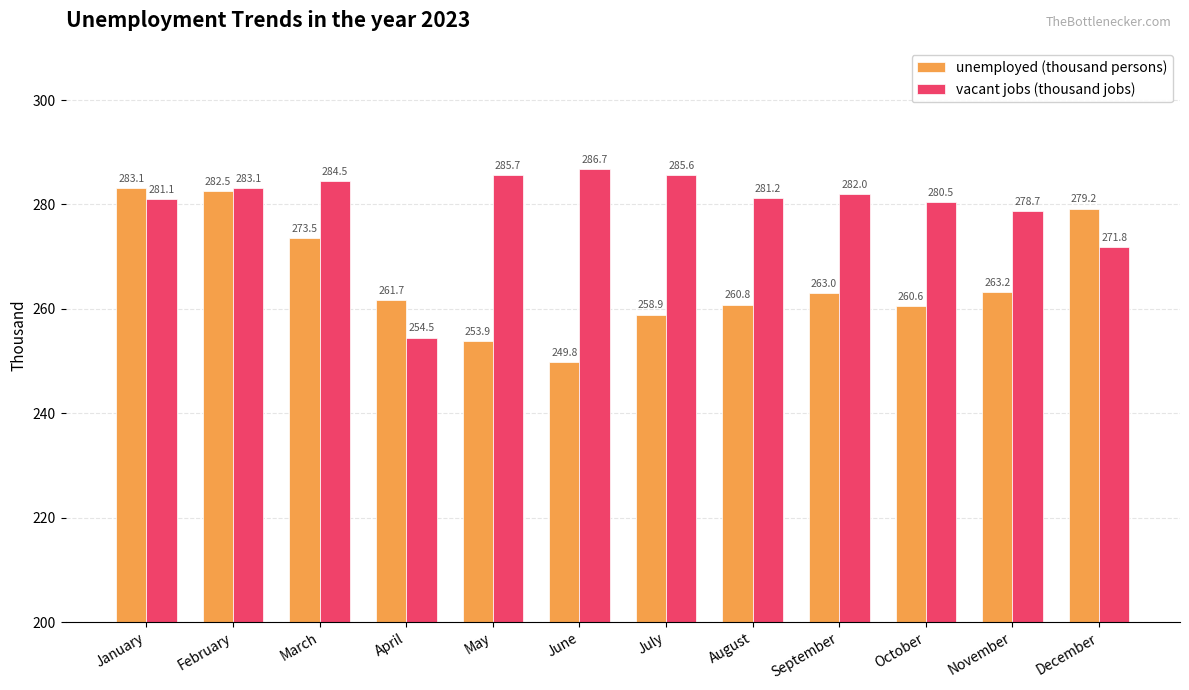

Which series has the largest total across all categories?

vacant jobs (thousand jobs)